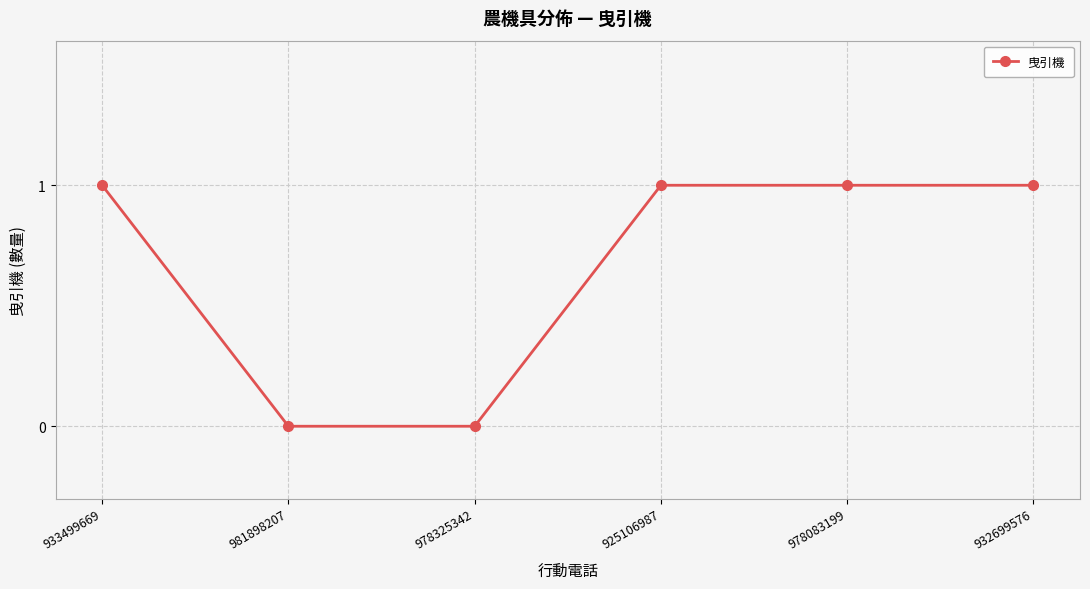

True or false: the data has more than 1 interior local peaks.

False